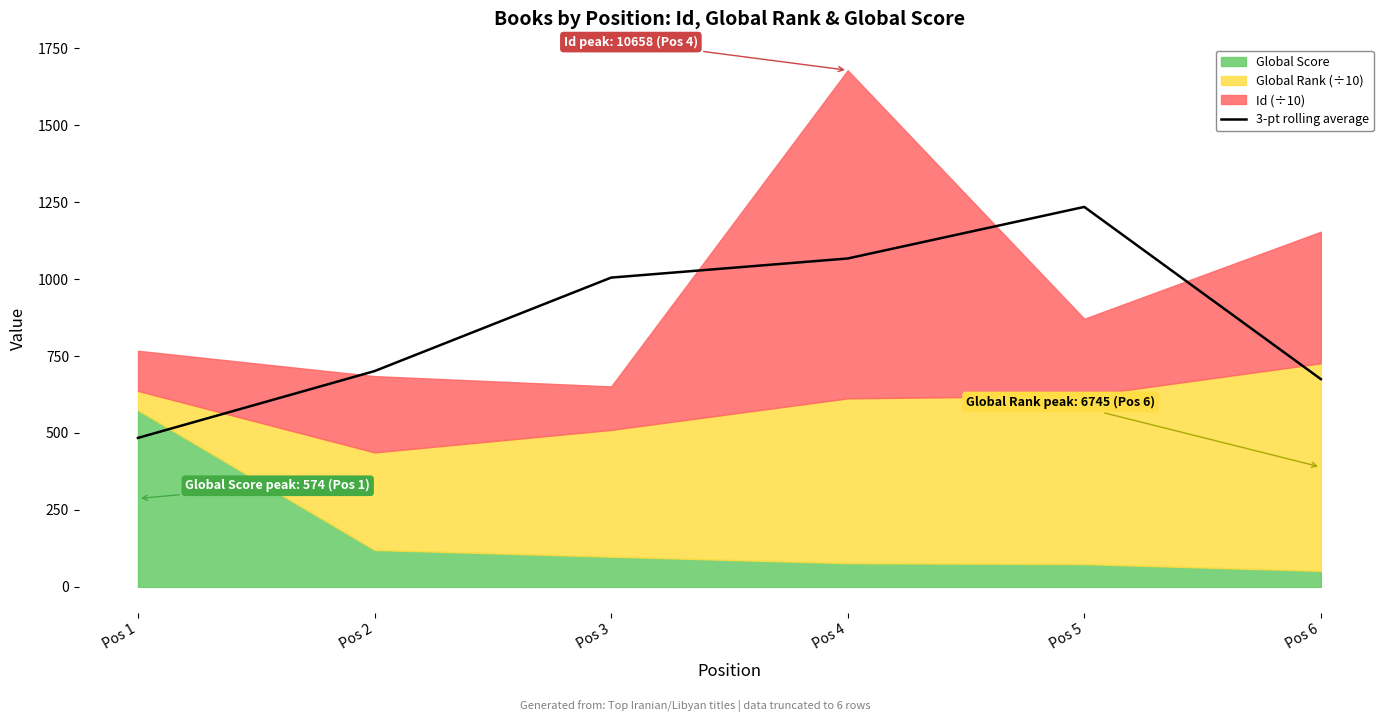

At which category does the data reach its first local peak?

Pos 5